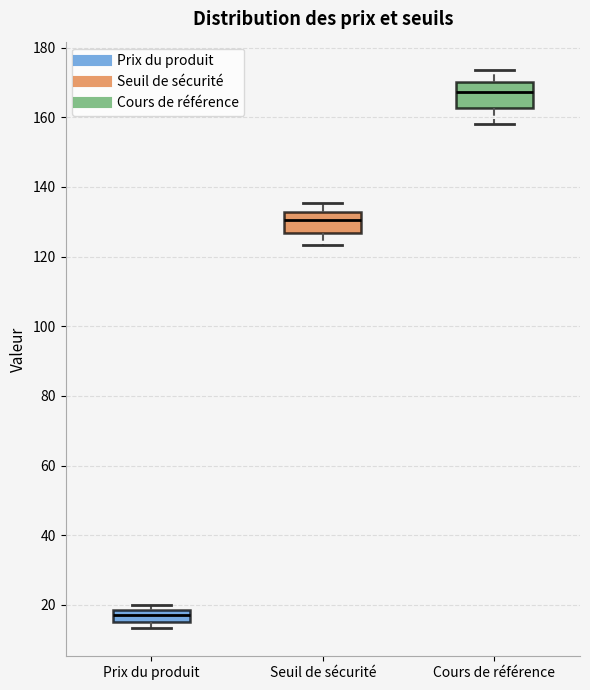

Where is the upper edge of the box for Prix du produit on the y-axis? The values are not printed on the chart, so give them approximately, as read against the axis.

18